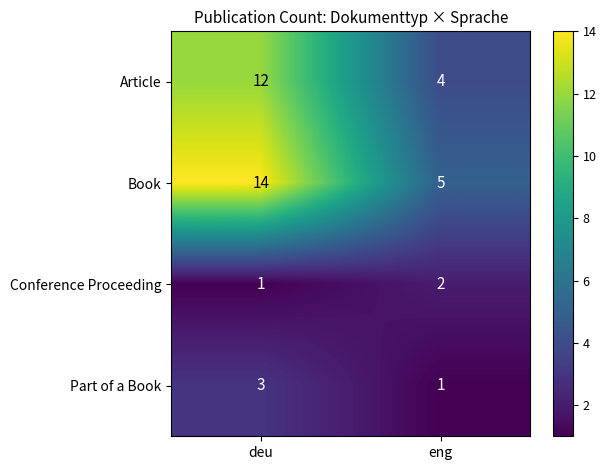

At which category is the sum across all series the highest?

deu